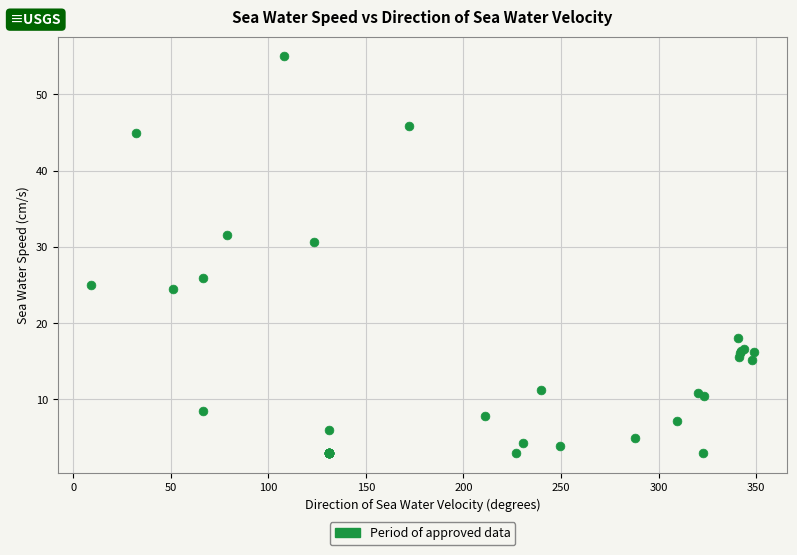

What Y value in the scatter plot is closest to 28?

26.0